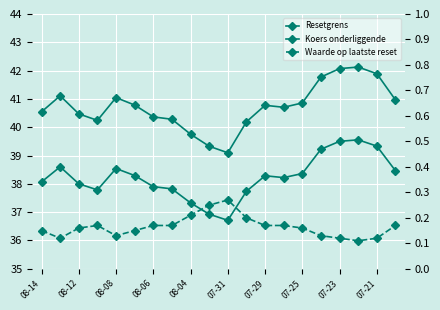

Between 08-14 and 07-23, which is larger?

07-23